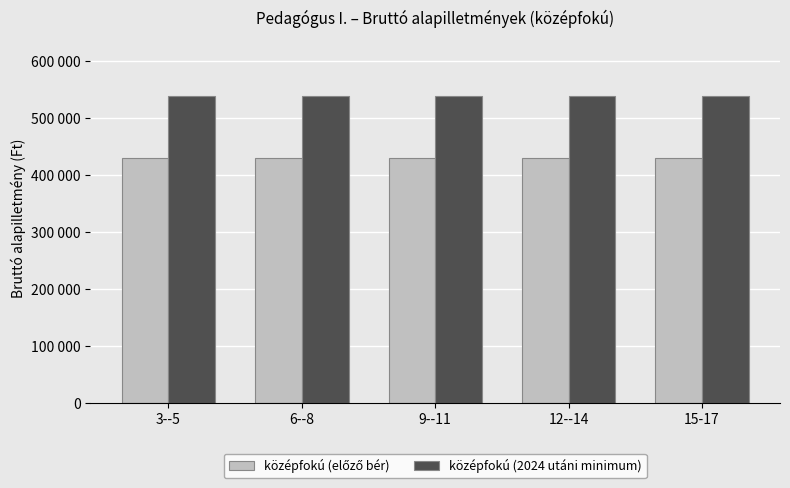

Which label corresponds to the smallest value in the chart?

3--5